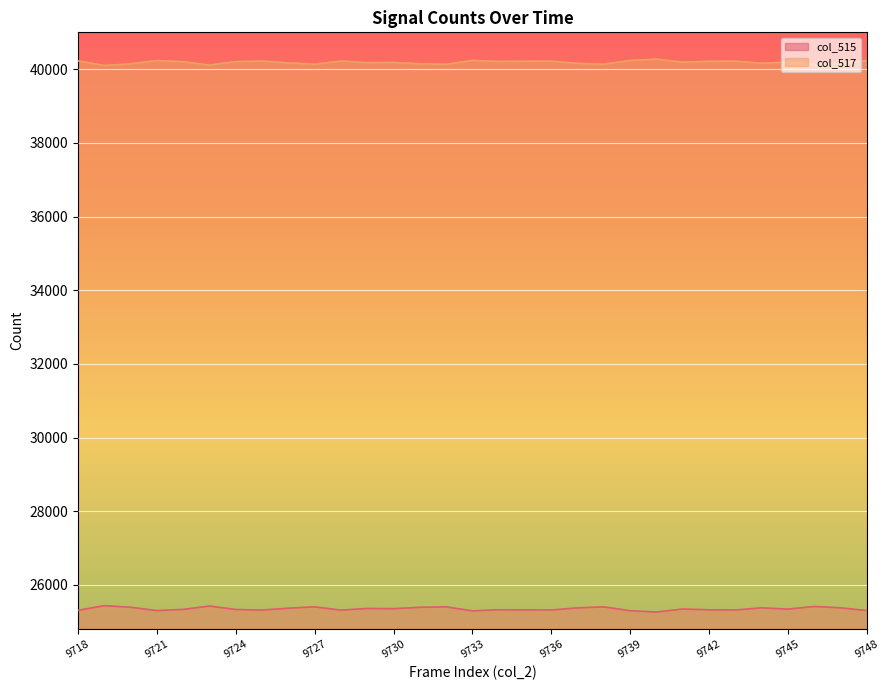

At which category is the sum across all series the highest?

9732